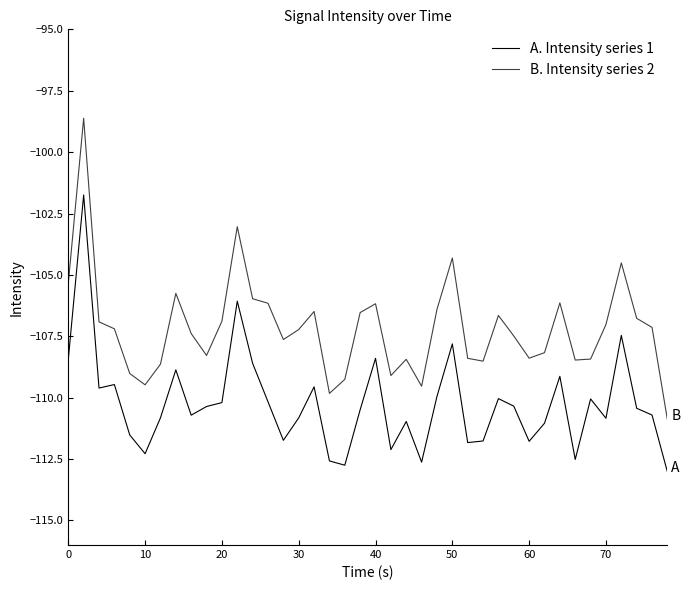

Is this an area chart (filled region under the line)?

No